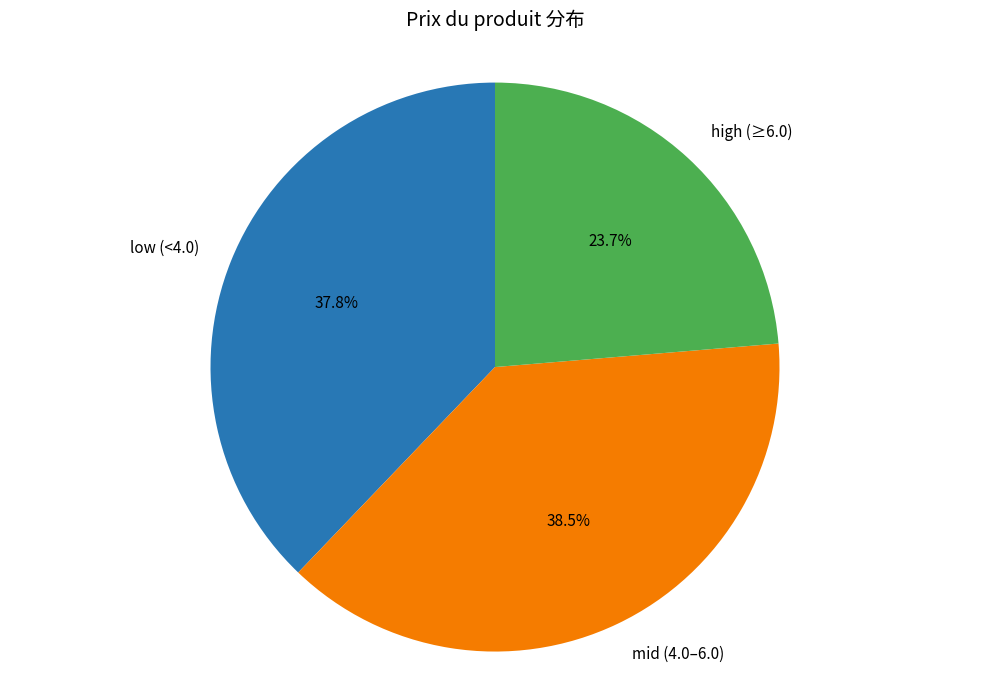

Does any single category account for the majority?

No